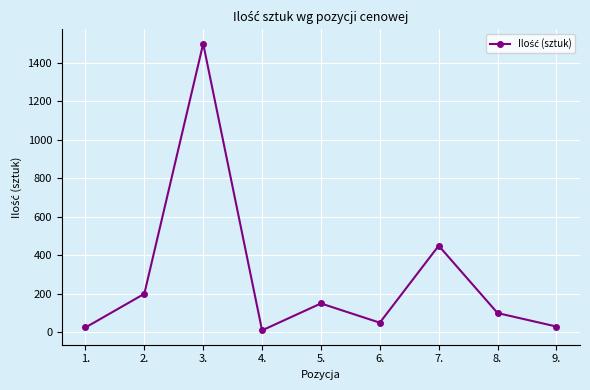

Is it true that the value at 5. is 150?

True